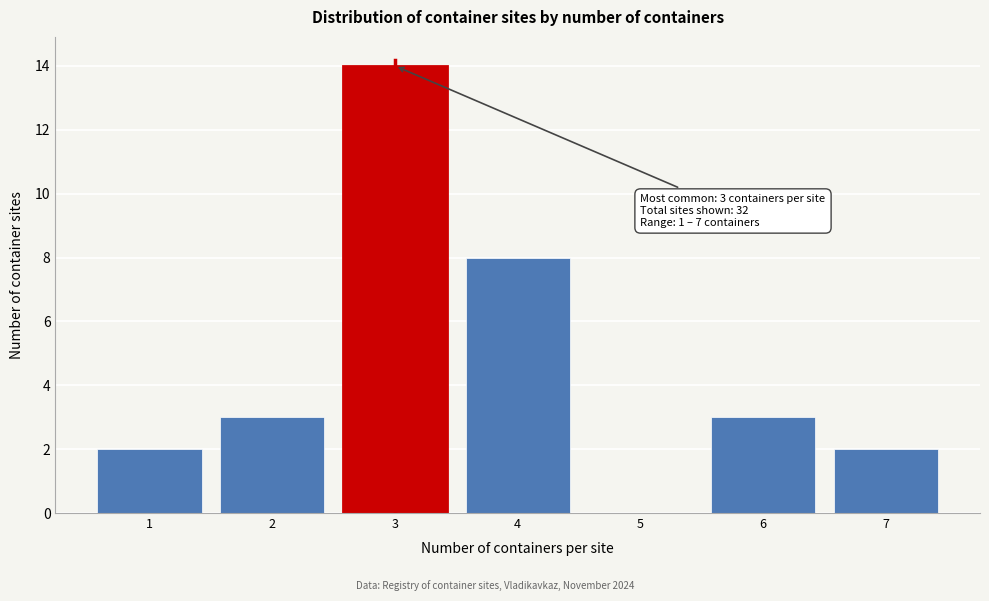

Reading left to right, transcribe all the data shown in this chart.

1=2	2=3	3=14	4=8	5=0	6=3	7=2